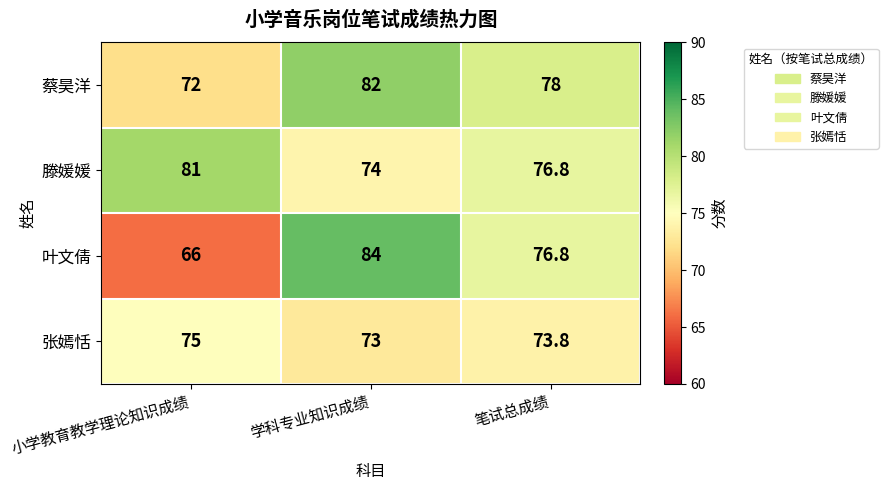

At which category does the chart reach its peak across all series?

学科专业知识成绩